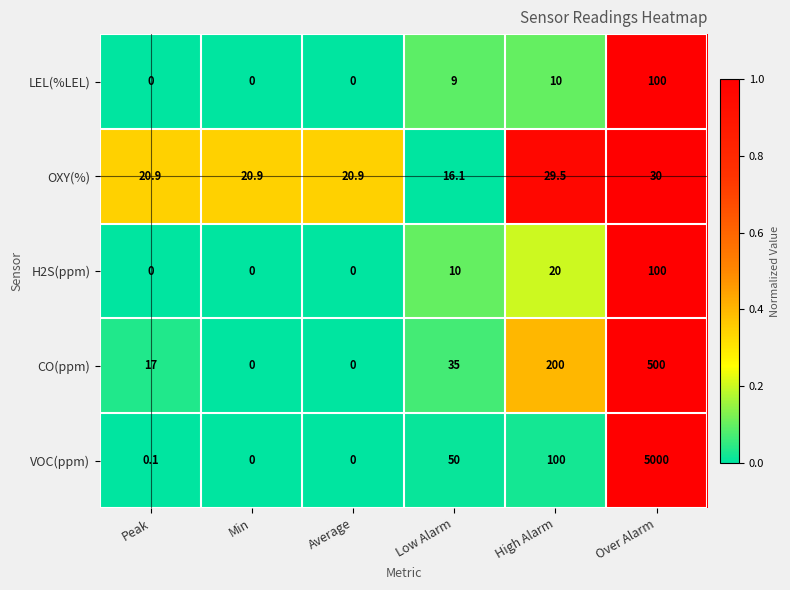

At how many categories does at least one series exceed 0?

6